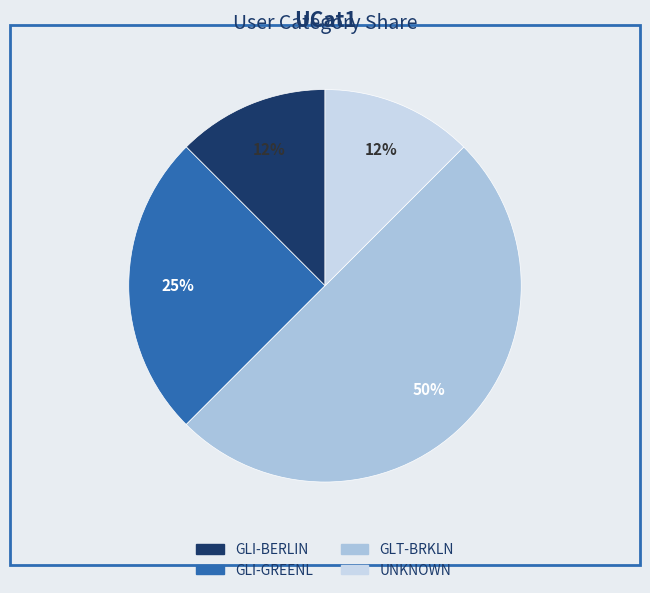

How many segments does this pie chart have?

4